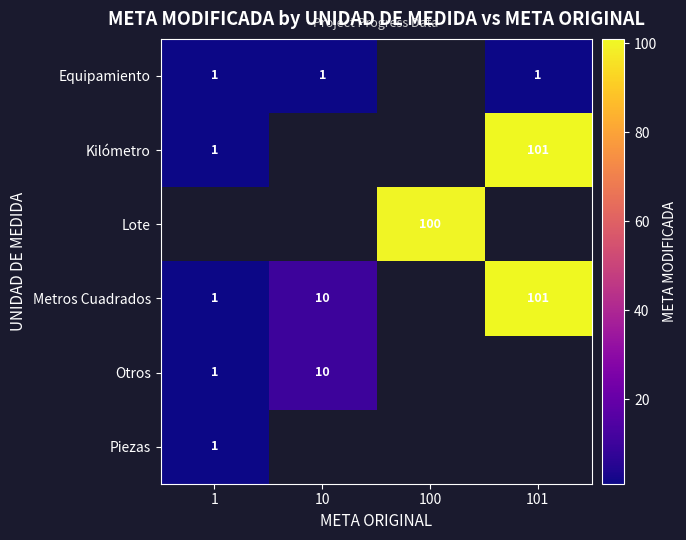

The value of Metros Cuadrados at 101 is 101. True or false?

True